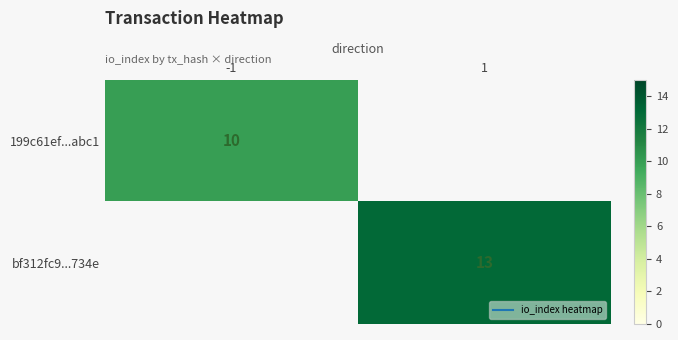

At which category is the sum across all series the highest?

1